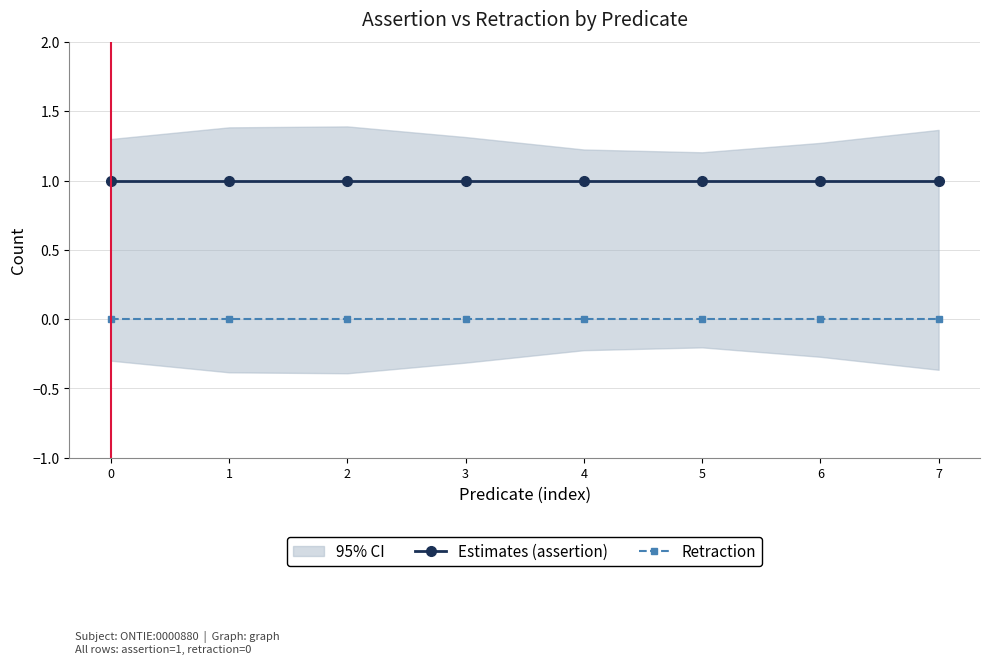

Which series has the widest spread of values?

Estimates (assertion)